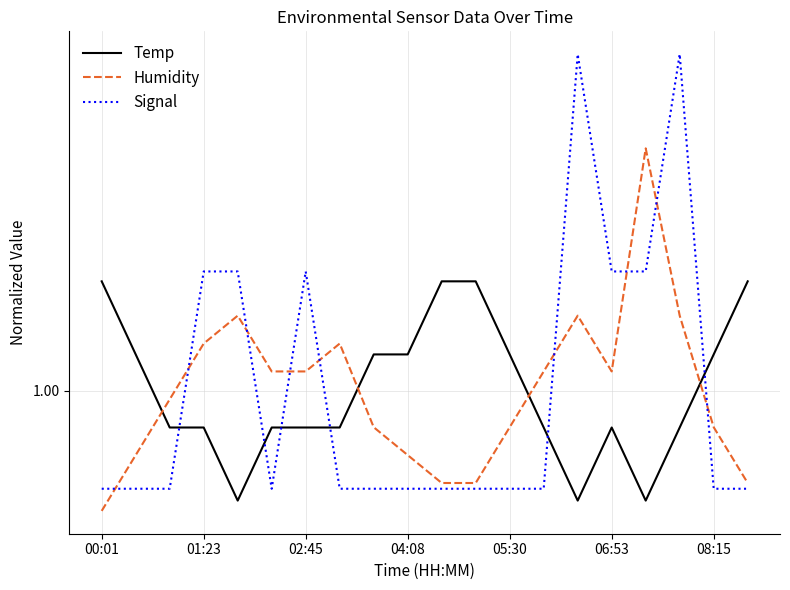

What is the sum of all Humidity values?

20.0